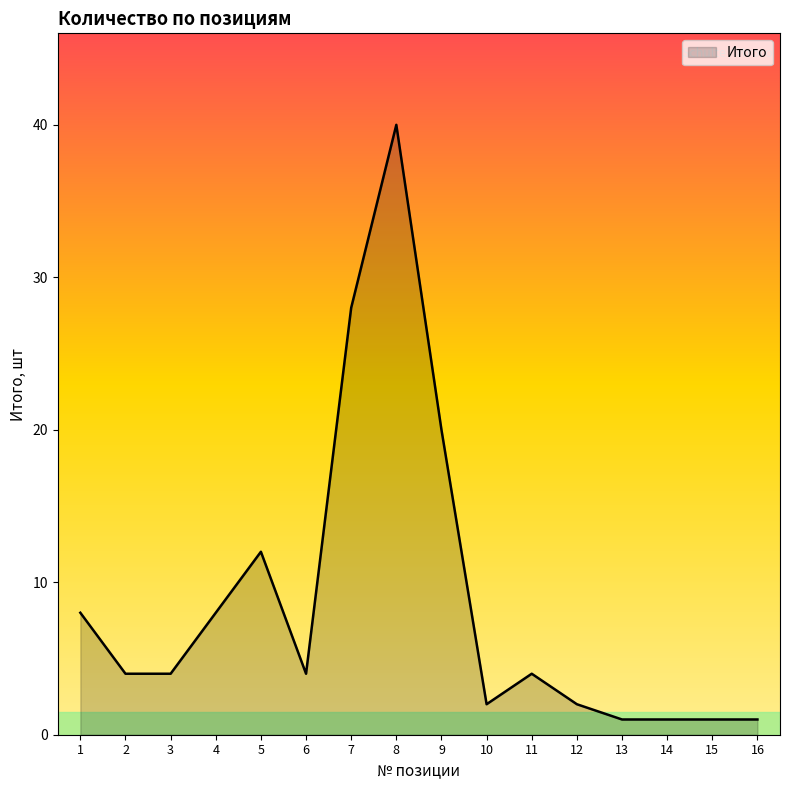

The value at 8 is 67. True or false?

False